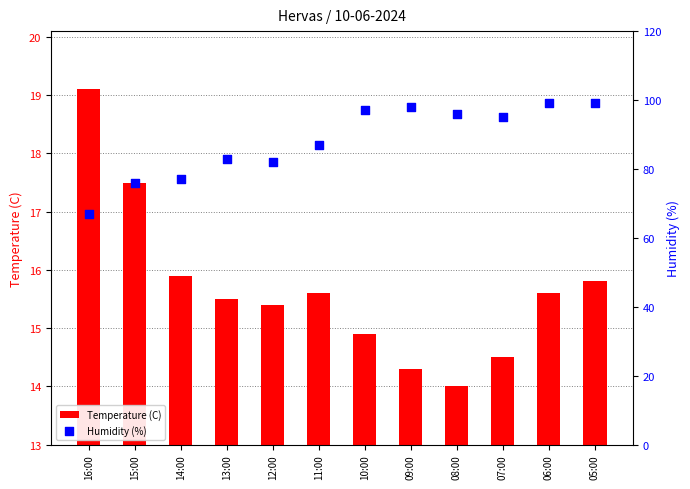

At which category is the sum across all series the highest?

05:00